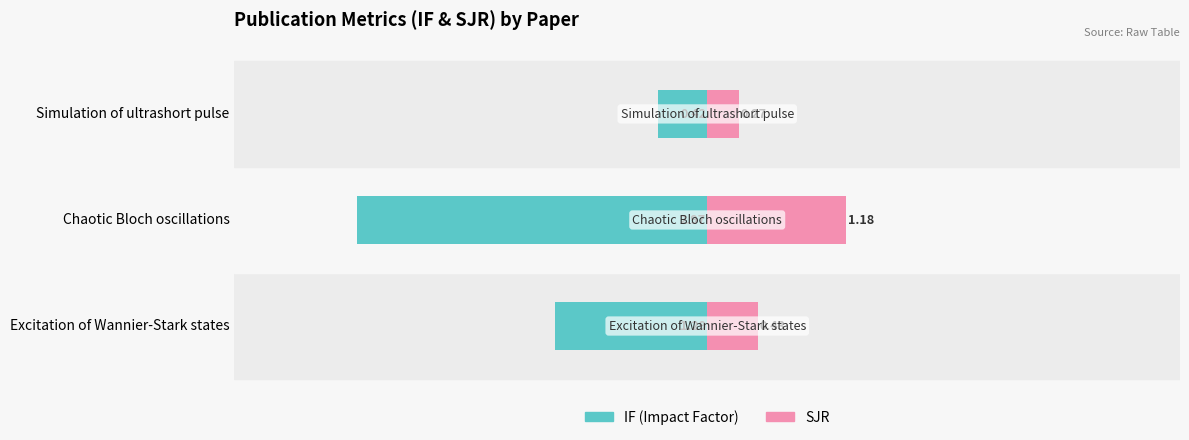

What is the value of the IF bar at the 1st from the left?

-1.3